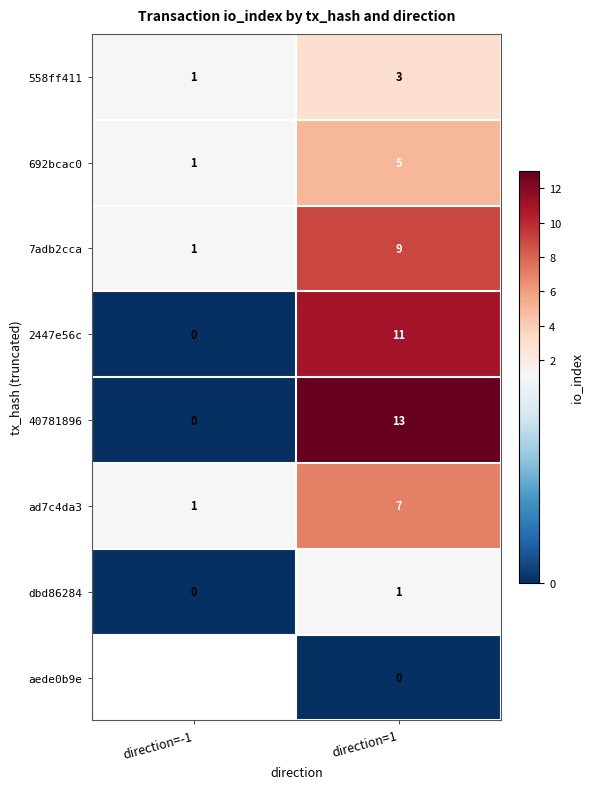

Rank the series at direction=1 from highest to lowest value.

40781896, 2447e56c, 7adb2cca, ad7c4da3, 692bcac0, 558ff411, dbd86284, aede0b9e